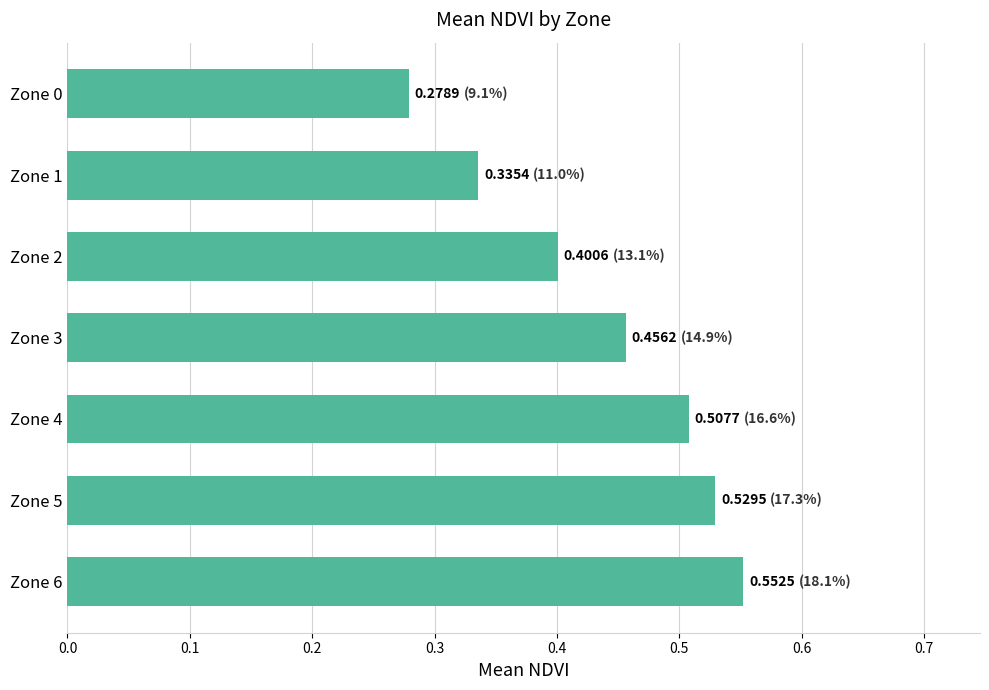

Between Zone 4 and Zone 6, which is larger?

Zone 6